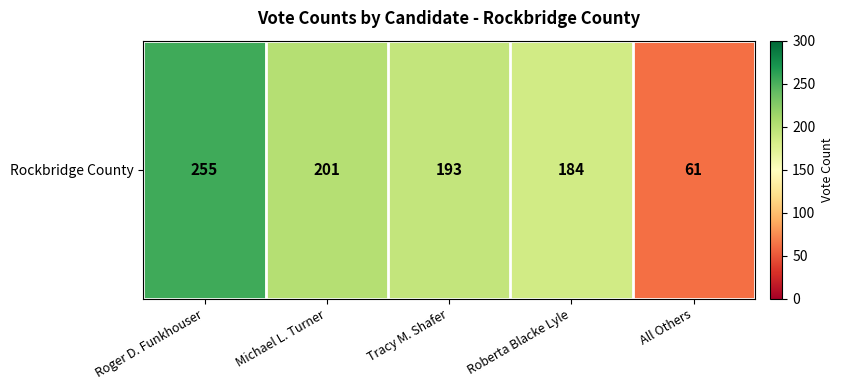

Between Michael L. Turner and Roger D. Funkhouser, which is larger?

Roger D. Funkhouser